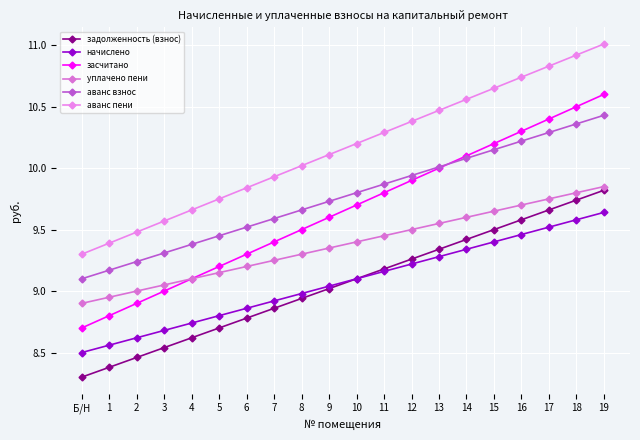

Reading left to right, transcribe all the data shown in this chart.

задолженность (взнос): Б/Н=8.3	1=8.4	2=8.5	3=8.5	4=8.6	5=8.7	6=8.8	7=8.9	8=8.9	9=9.0	10=9.1	11=9.2	12=9.3	13=9.3	14=9.4	15=9.5	16=9.6	17=9.7	18=9.7	19=9.8
начислено: Б/Н=8.5	1=8.6	2=8.6	3=8.7	4=8.7	5=8.8	6=8.9	7=8.9	8=9.0	9=9.0	10=9.1	11=9.2	12=9.2	13=9.3	14=9.3	15=9.4	16=9.5	17=9.5	18=9.6	19=9.6
засчитано: Б/Н=8.7	1=8.8	2=8.9	3=9.0	4=9.1	5=9.2	6=9.3	7=9.4	8=9.5	9=9.6	10=9.7	11=9.8	12=9.9	13=10.0	14=10.1	15=10.2	16=10.3	17=10.4	18=10.5	19=10.6
уплачено пени: Б/Н=8.9	1=9.0	2=9.0	3=9.1	4=9.1	5=9.2	6=9.2	7=9.2	8=9.3	9=9.3	10=9.4	11=9.5	12=9.5	13=9.6	14=9.6	15=9.7	16=9.7	17=9.8	18=9.8	19=9.8
аванс взнос: Б/Н=9.1	1=9.2	2=9.2	3=9.3	4=9.4	5=9.4	6=9.5	7=9.6	8=9.7	9=9.7	10=9.8	11=9.9	12=9.9	13=10.0	14=10.1	15=10.2	16=10.2	17=10.3	18=10.4	19=10.4
аванс пени: Б/Н=9.3	1=9.4	2=9.5	3=9.6	4=9.7	5=9.8	6=9.8	7=9.9	8=10.0	9=10.1	10=10.2	11=10.3	12=10.4	13=10.5	14=10.6	15=10.7	16=10.7	17=10.8	18=10.9	19=11.0